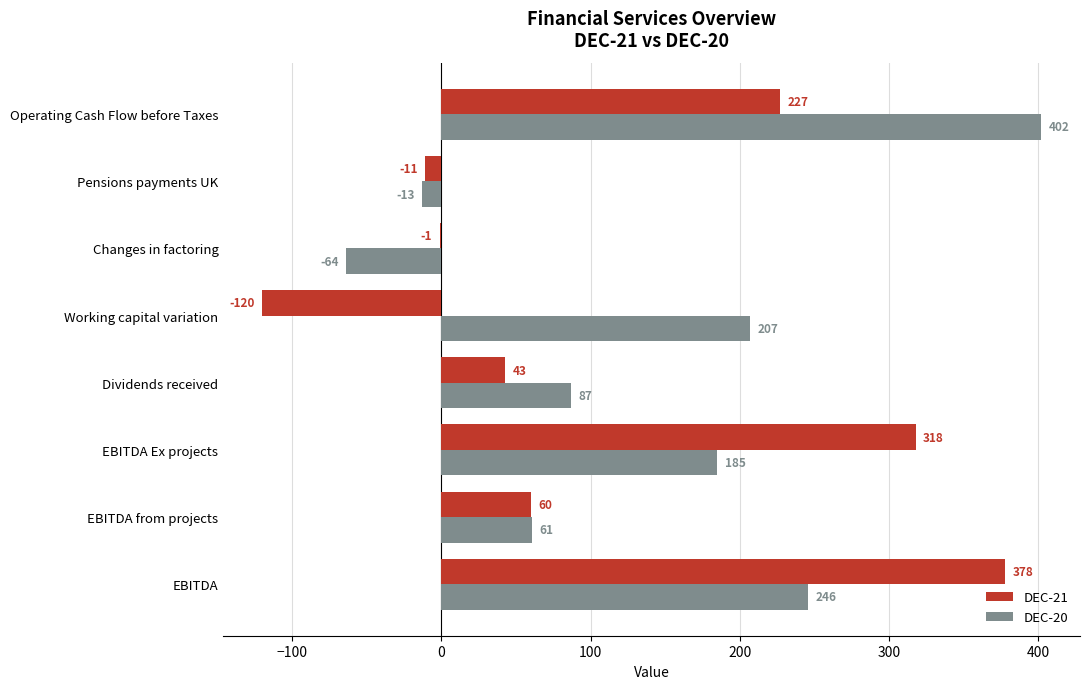

Where is DEC-21 nearest to the value 129?

EBITDA from projects